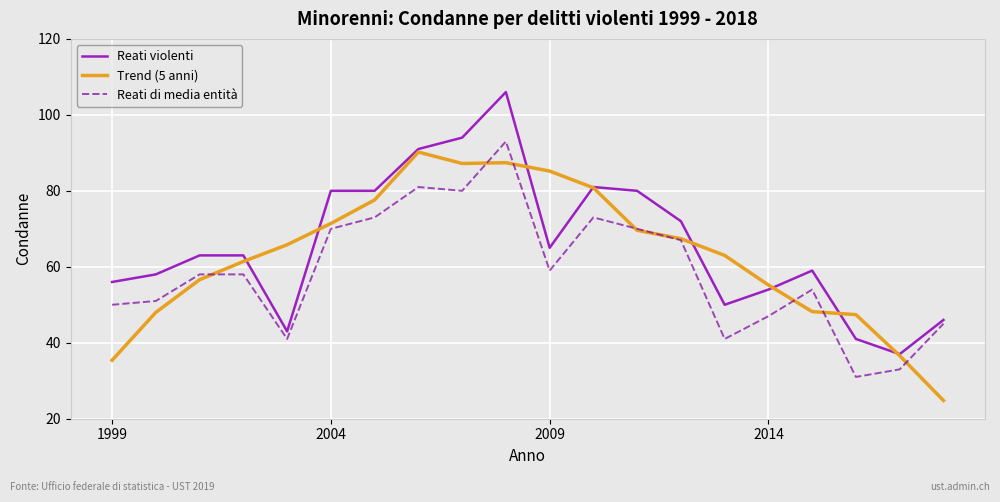

Rank the series by their average value, from lowest to highest.

Reati di media entità, Trend (5 anni), Reati violenti